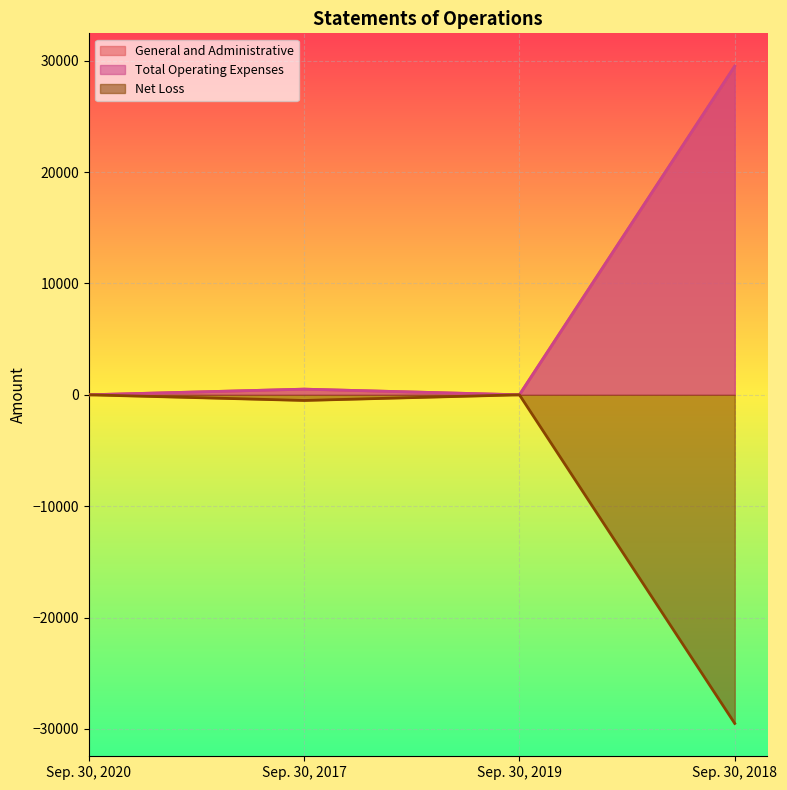

Where is the first local maximum for Total Operating Expenses?

Sep. 30, 2017